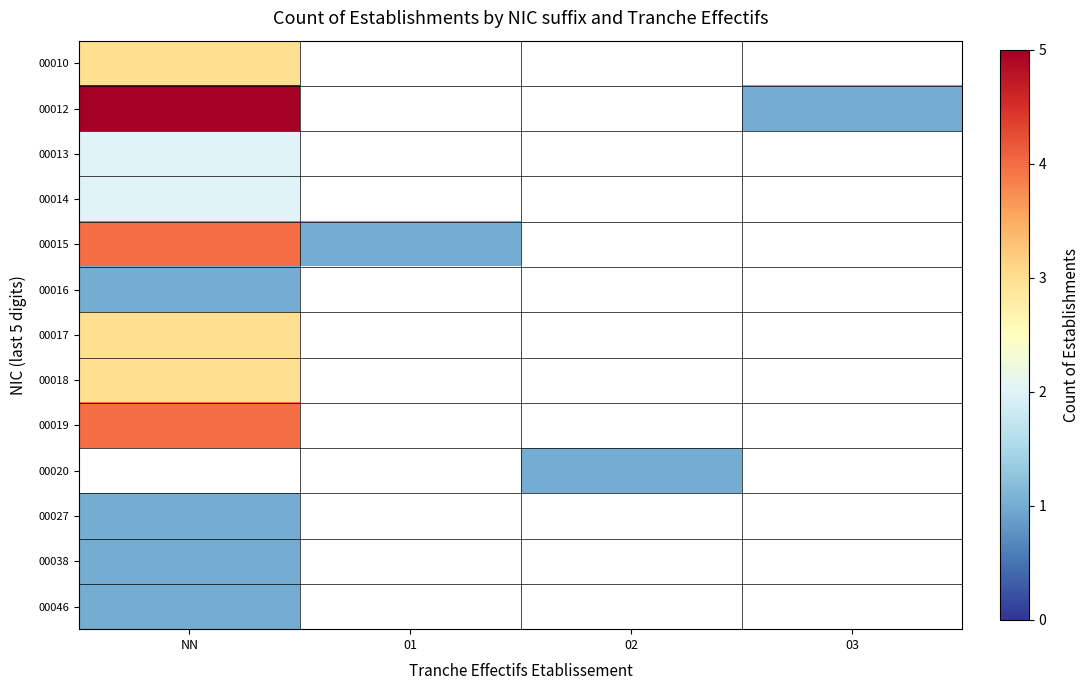

At how many categories does at least one series exceed 3?

1